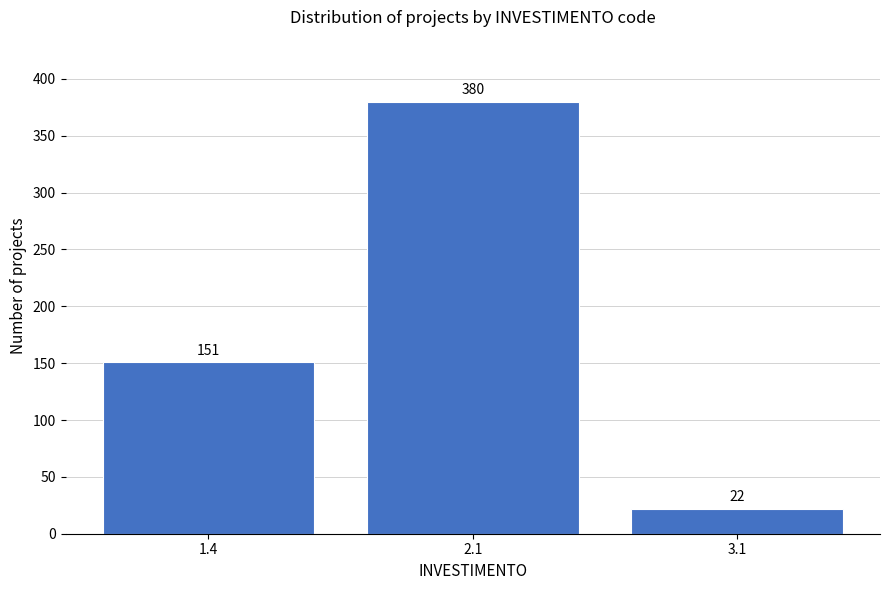

Reading left to right, transcribe all the data shown in this chart.

1.4=151	2.1=380	3.1=22